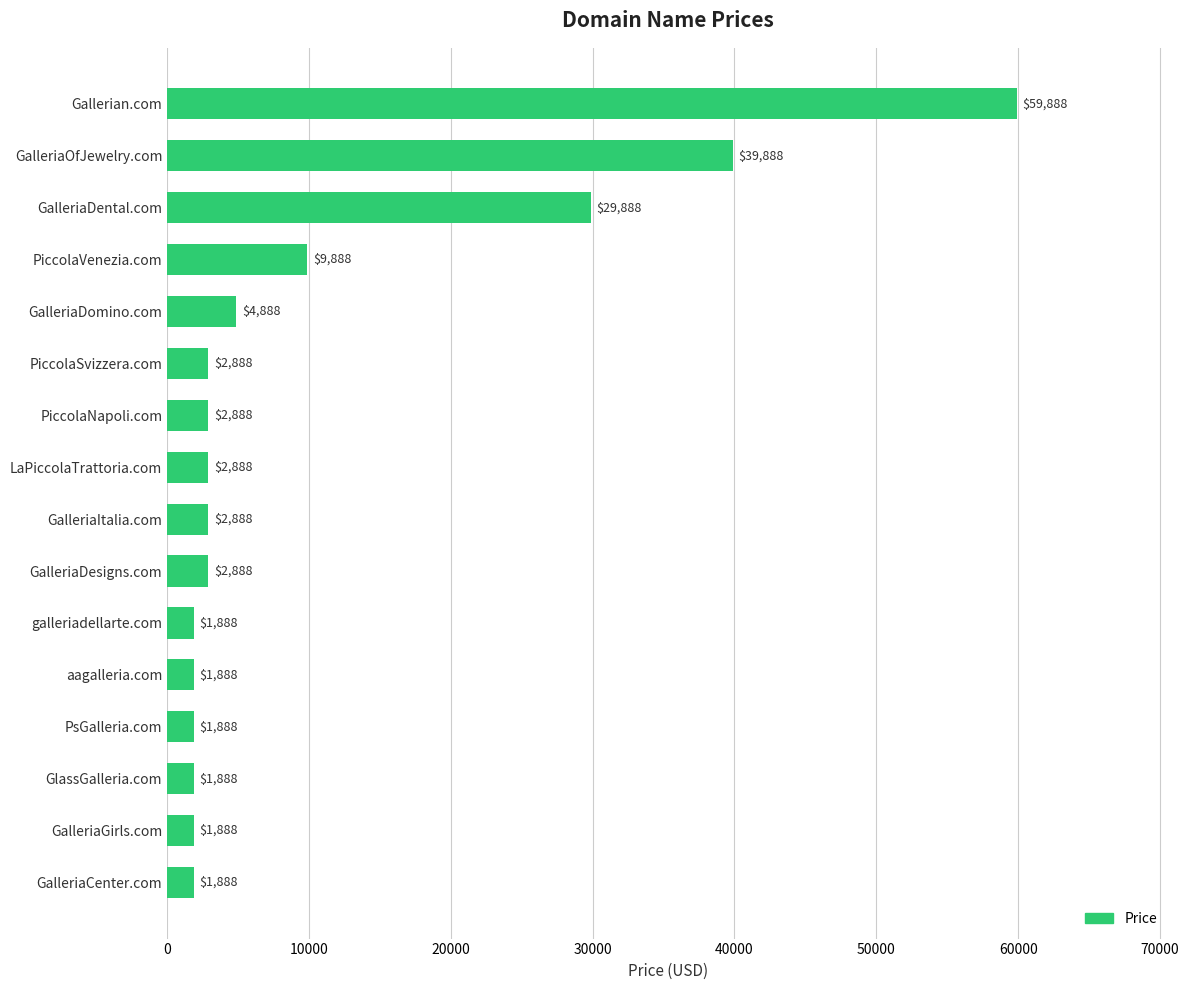

What is the label of the 12th bar from the bottom?

GalleriaDomino.com